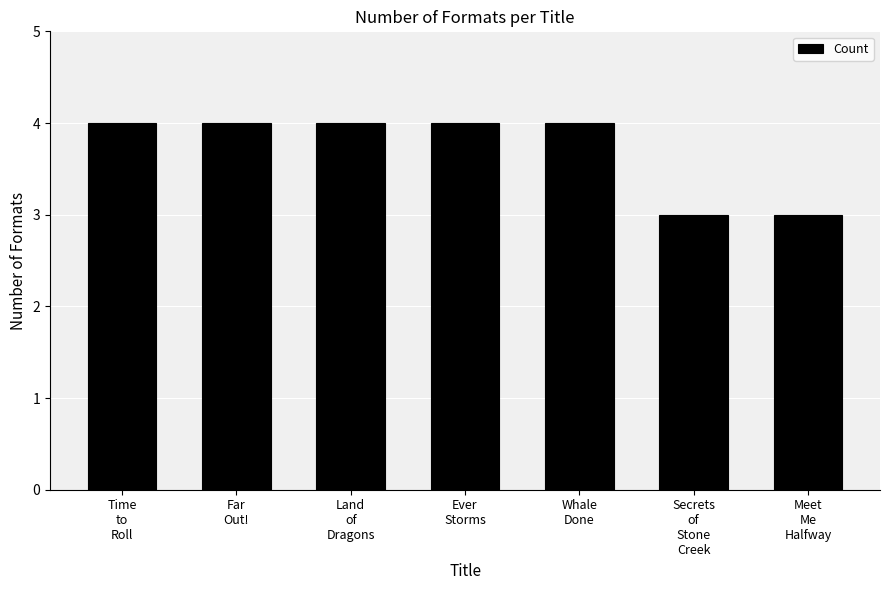

What is the maximum value shown in the chart?

4